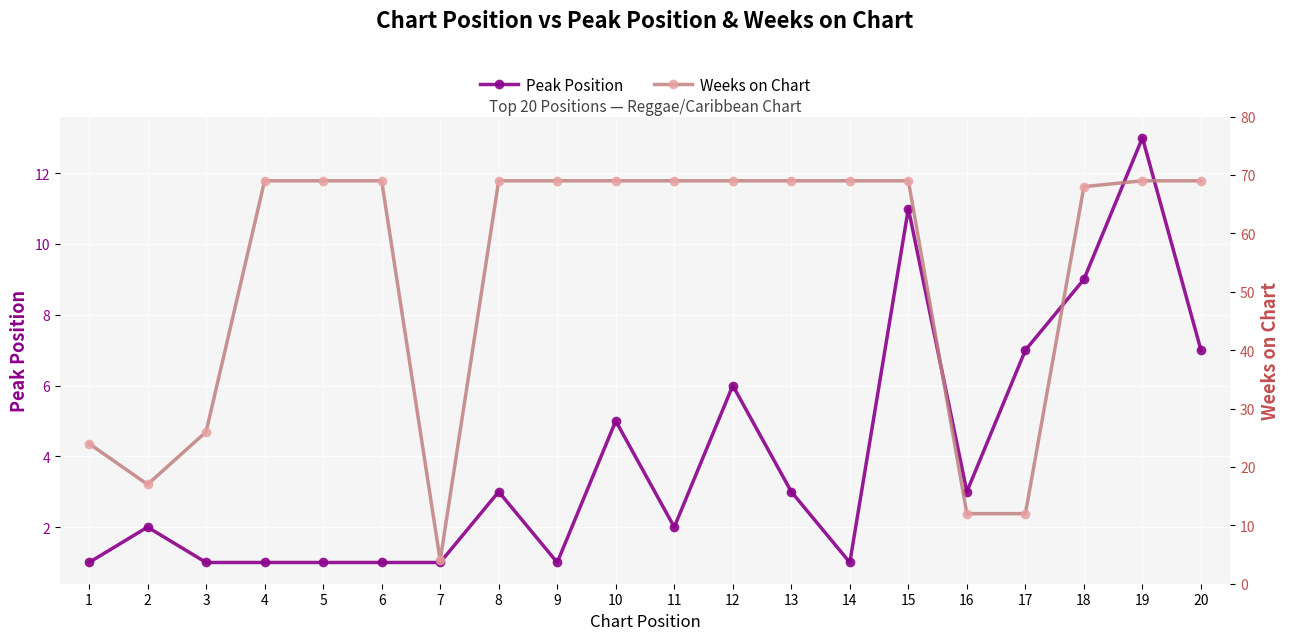

What are all the series names shown in the legend?

Peak Position, Weeks on Chart